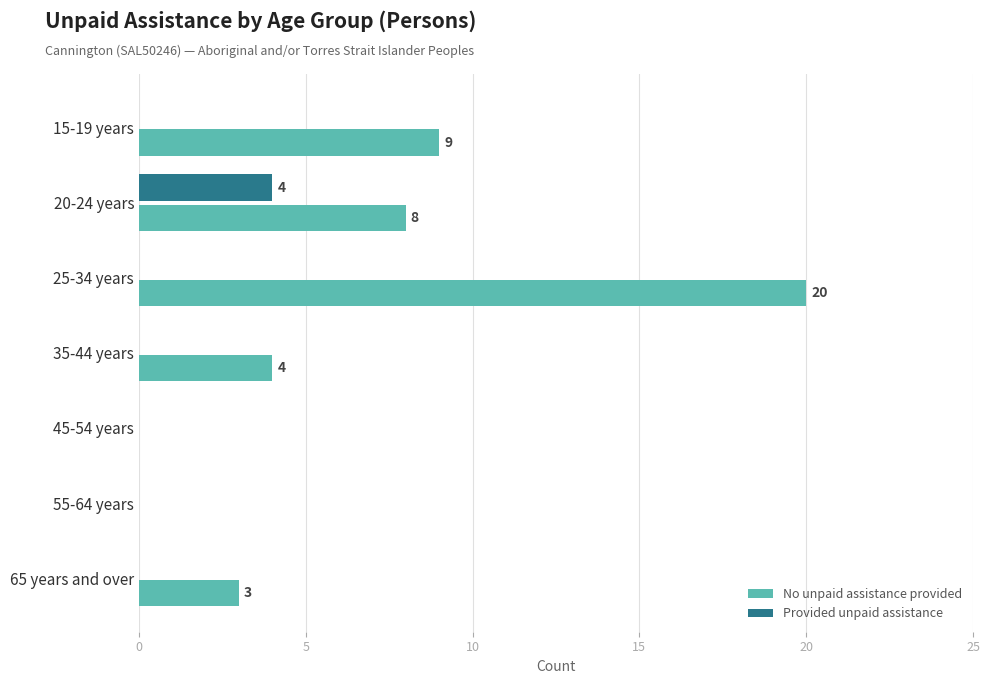

At which category is the sum across all series the highest?

25-34 years